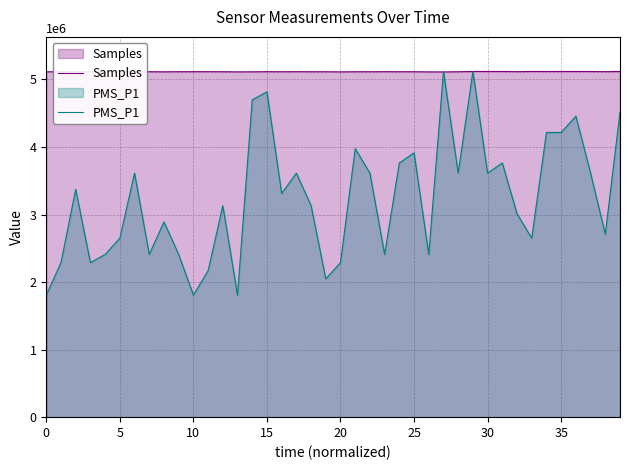

True or false: PMS_P1 has more than 1 points higher than both neighbors.

True